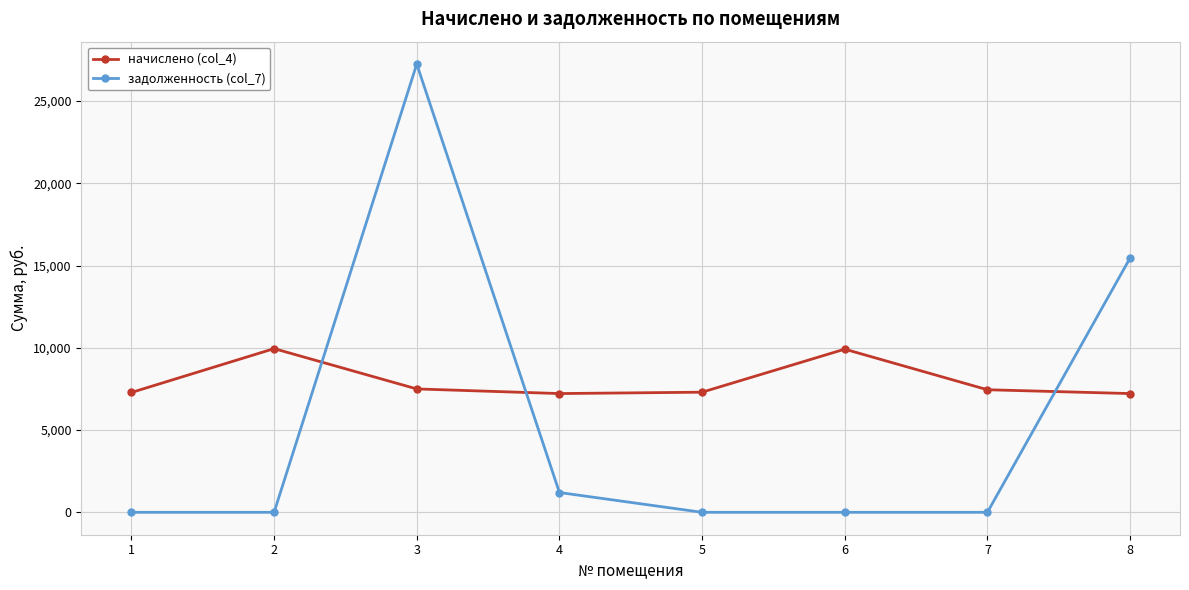

Is the value of начислено (col_4) at 1 greater than the value of задолженность (col_7) at 7?

Yes